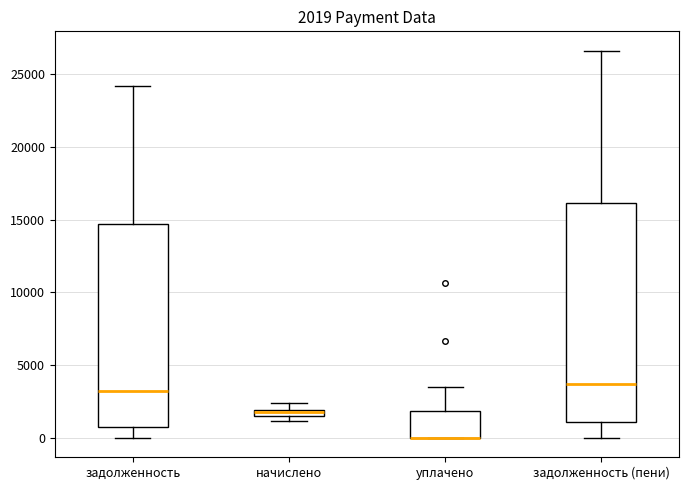

Which box is the tallest, from its lower edge to its upper edge?

задолженность (пени)